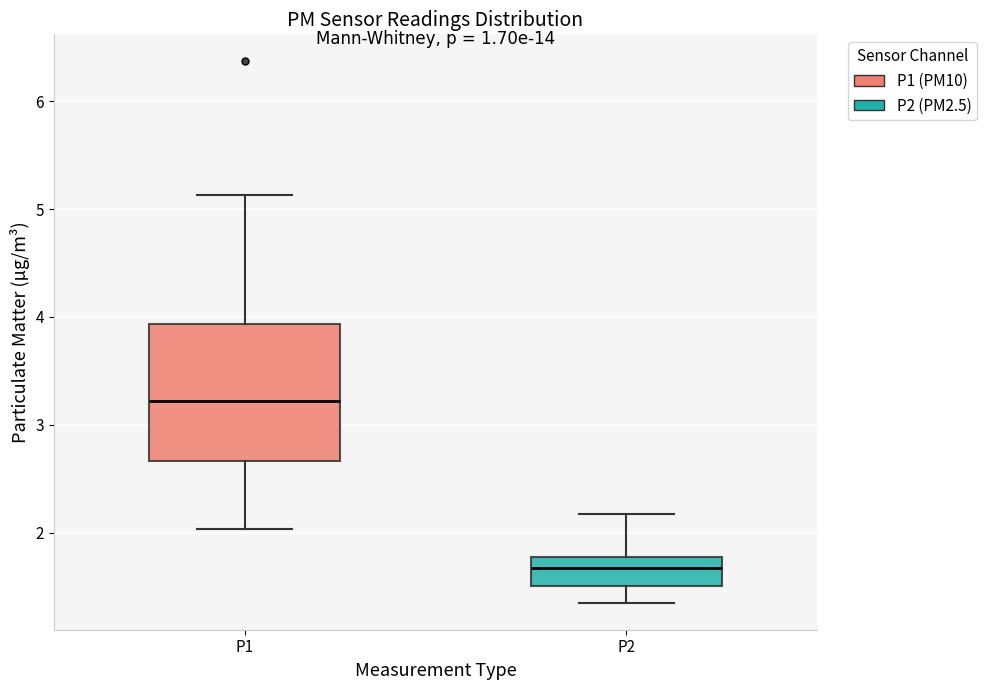

Where does the upper whisker of the box for P2 end on the y-axis? The values are not printed on the chart, so give them approximately, as read against the axis.

2.2